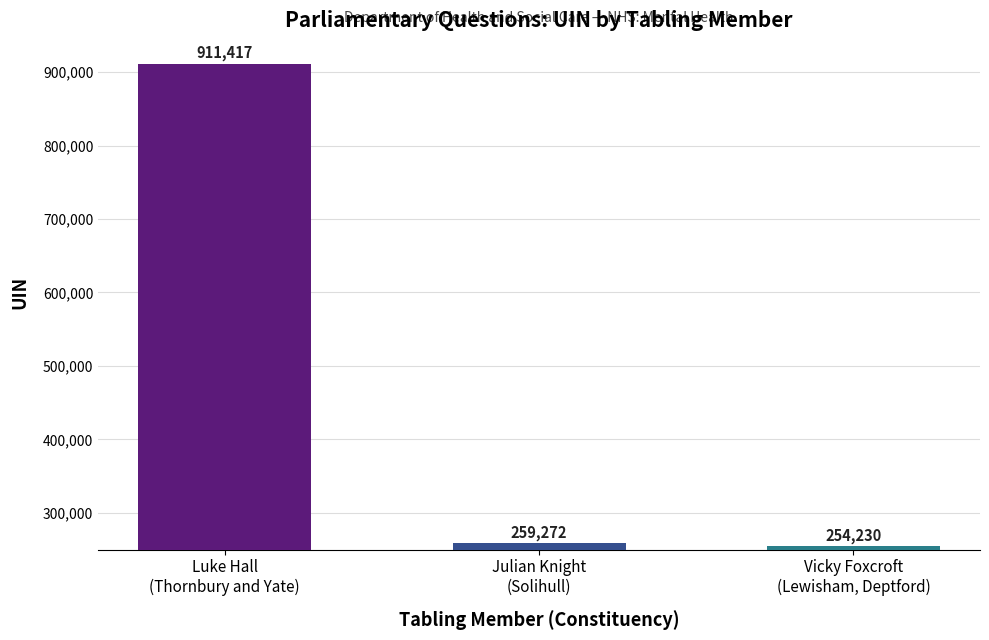

What is the sum of the values at Luke Hall
(Thornbury and Yate) and Julian Knight
(Solihull)?

1170689